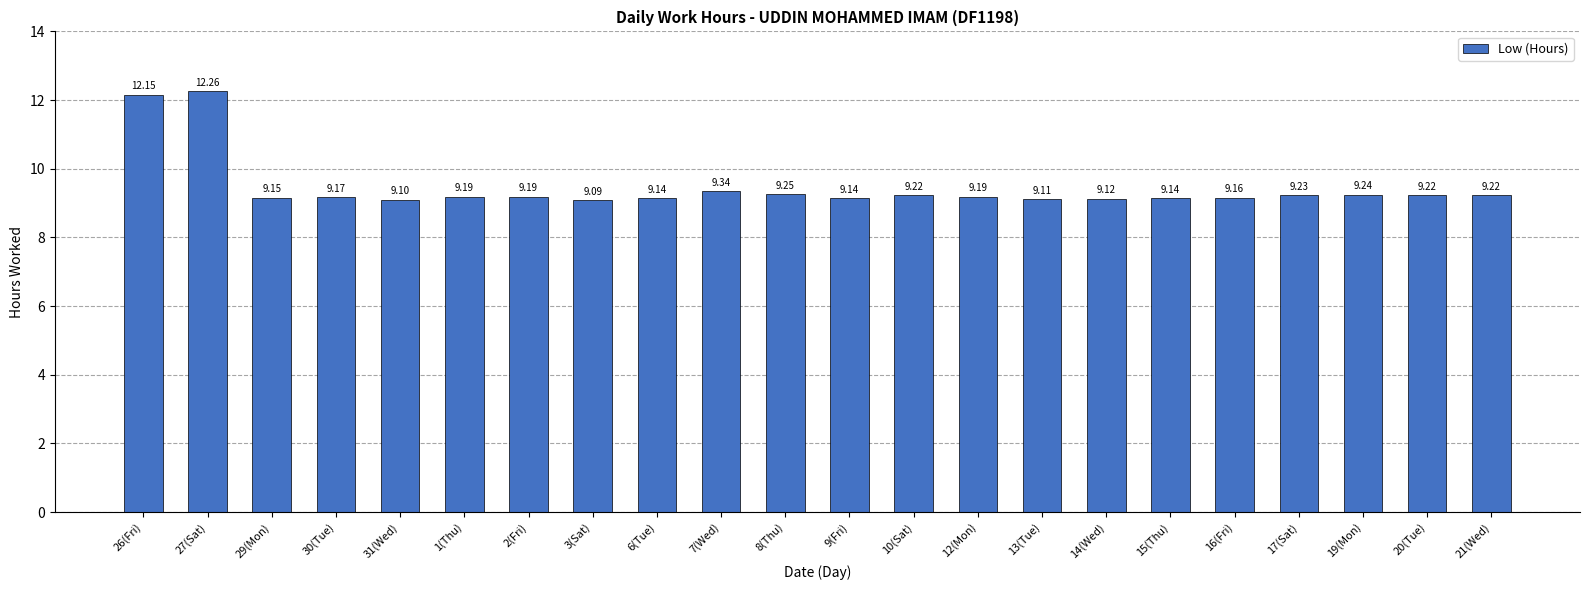

Count the number of data series in this chart.

1